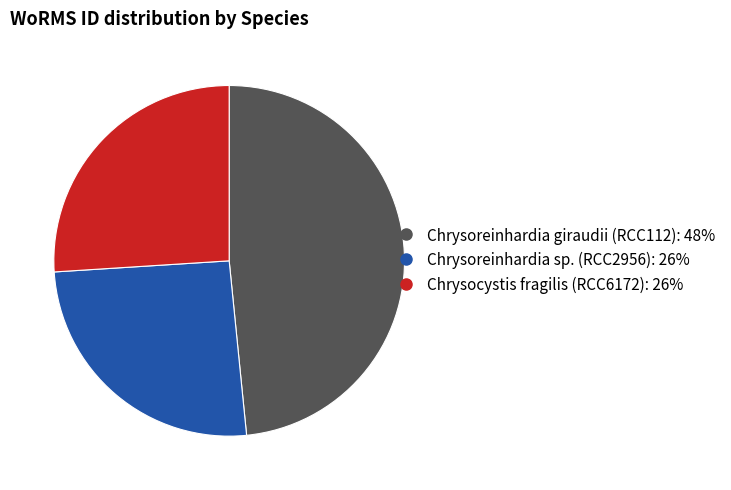

What is the largest slice in the pie chart?

Chrysoreinhardia giraudii (RCC112)